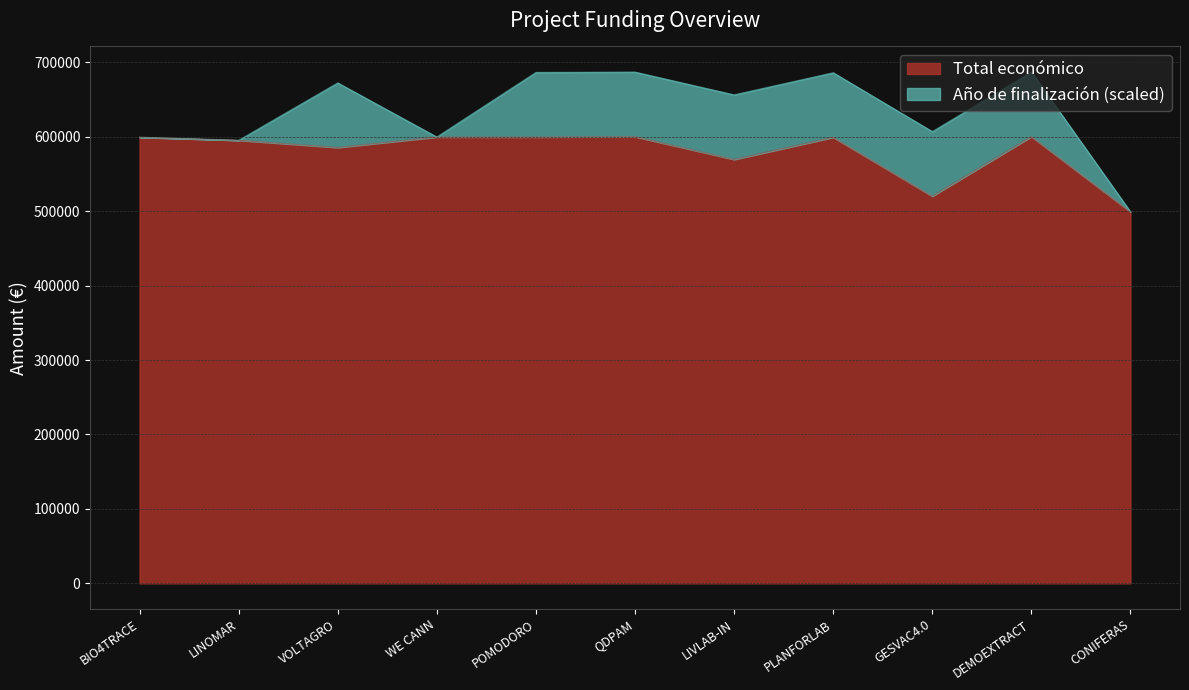

The value at PLANFORLAB is 599134. True or false?

True